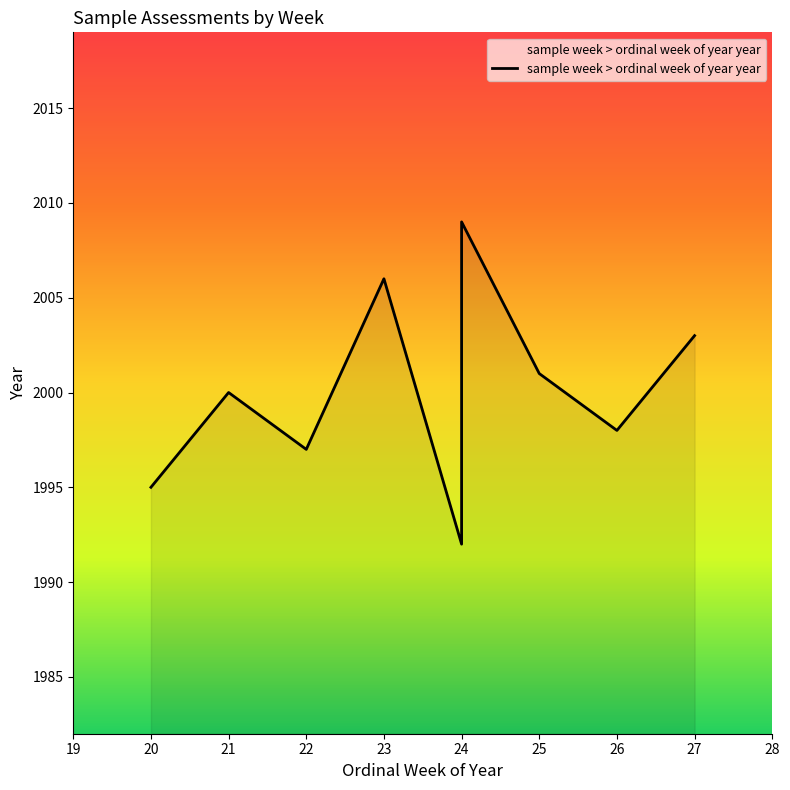

Which label corresponds to the largest value in the chart?

24